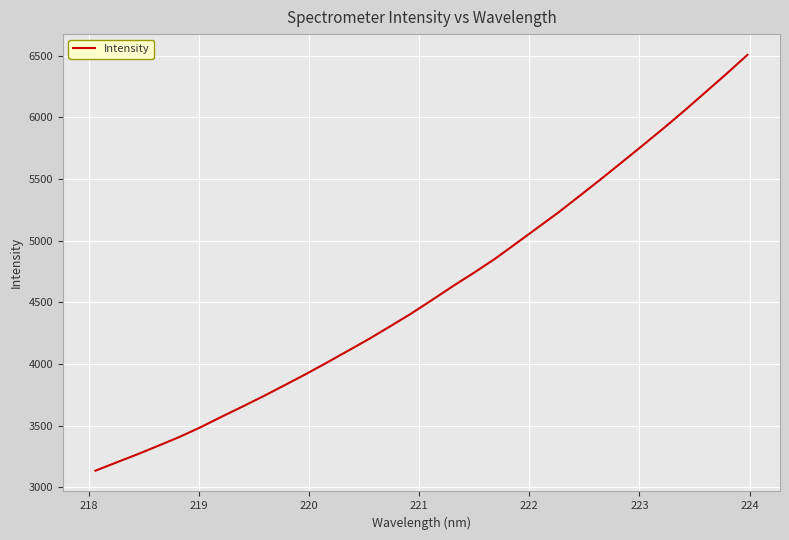

How many lines are shown in the chart?

1